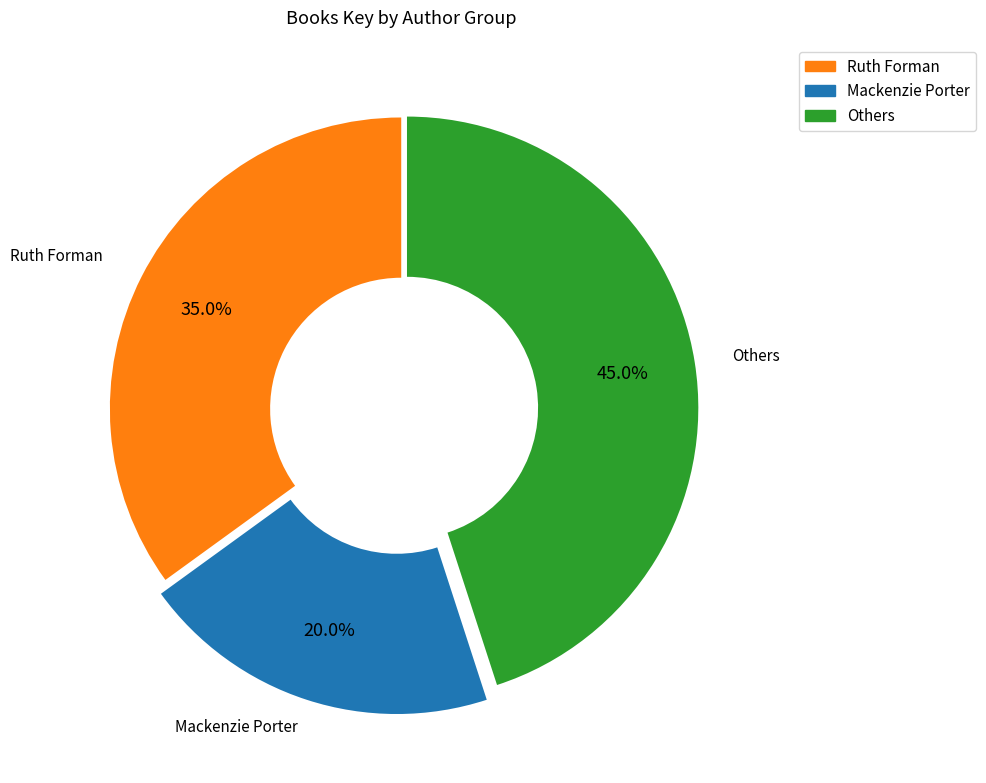

Is there a majority slice in this chart?

No